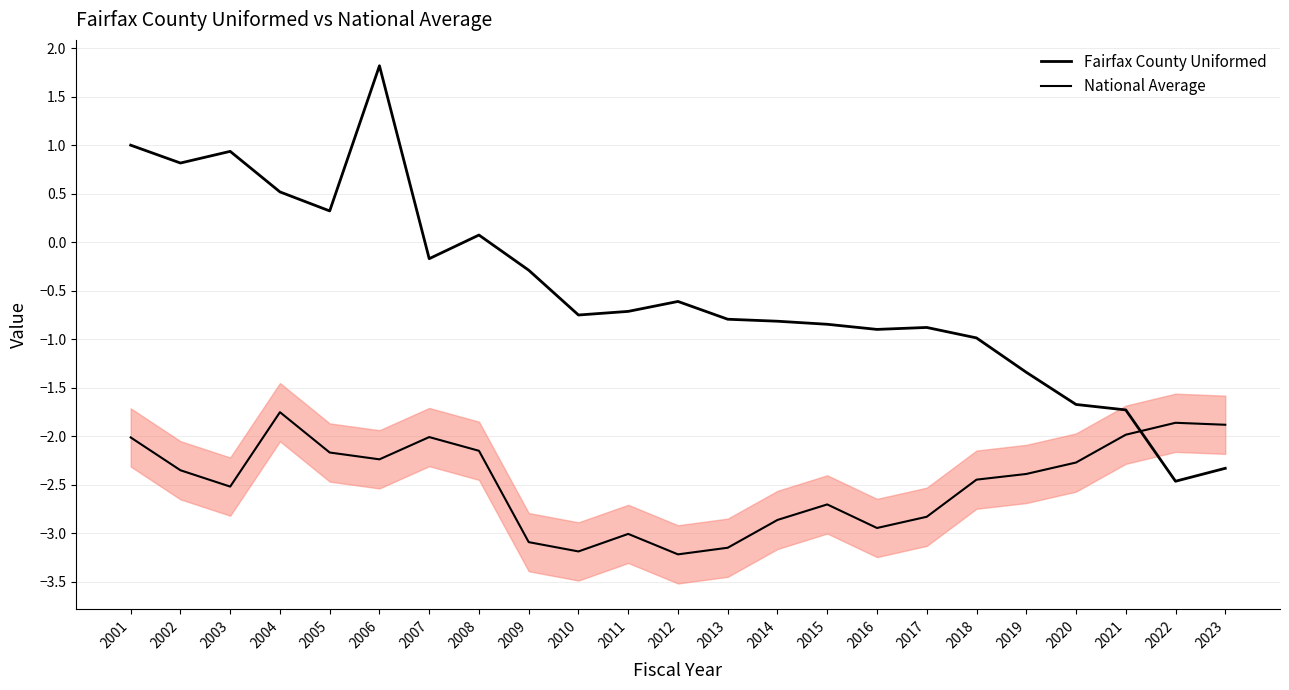

The Fairfax County Uniformed series shows 0.3 at 2005. True or false?

True